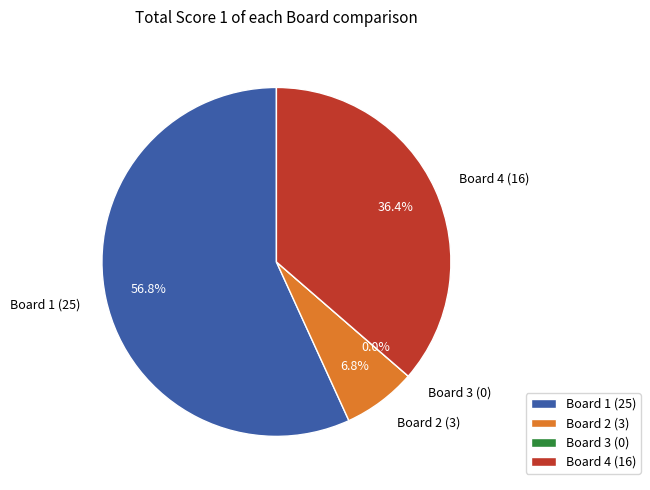

To the nearest percent, what percentage of the pie is Board 4?

36%